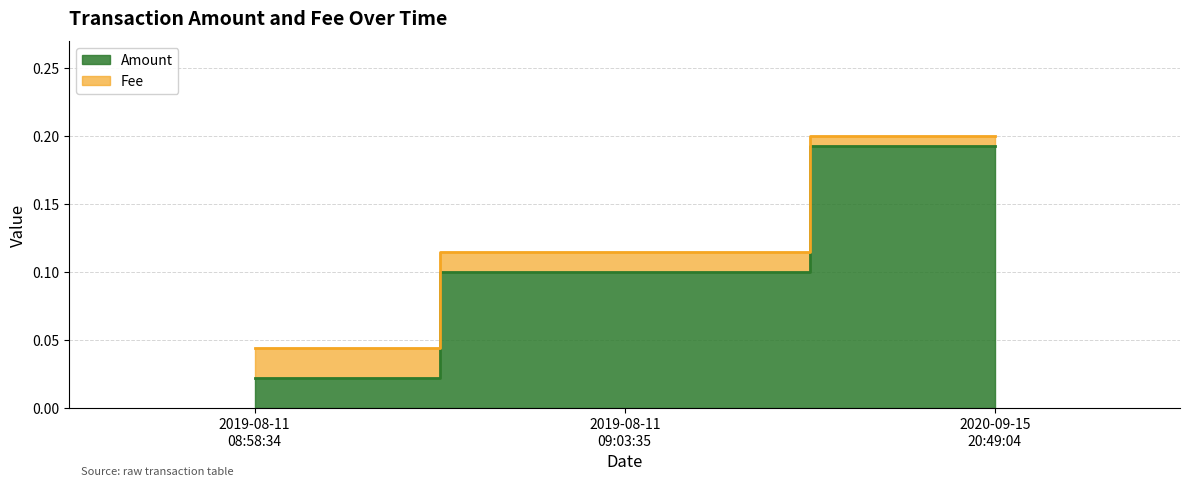

What is the label of the 1st point from the left?

2019-08-11 08:58:34